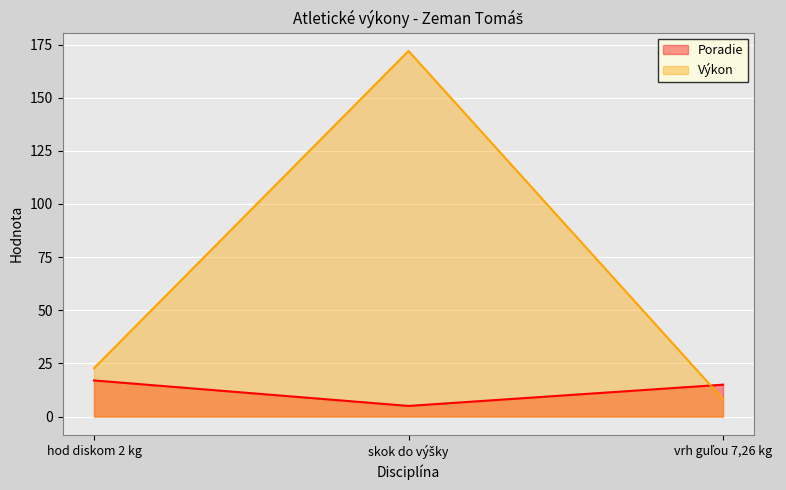

Rank the categories by Výkon value from highest to lowest.

skok do výšky, hod diskom 2 kg, vrh guľou 7,26 kg